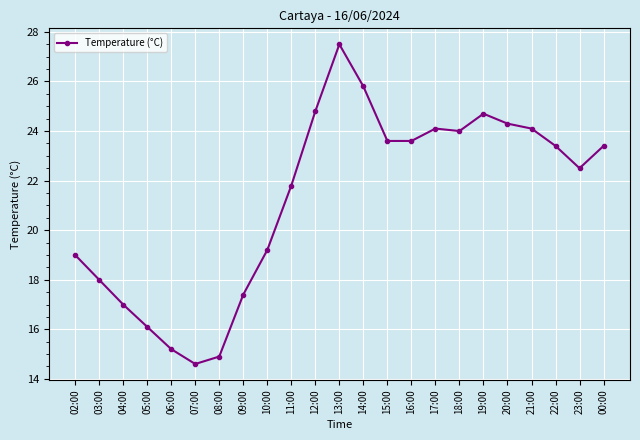

What is the change in value from 16:00 to 21:00?

+0.5